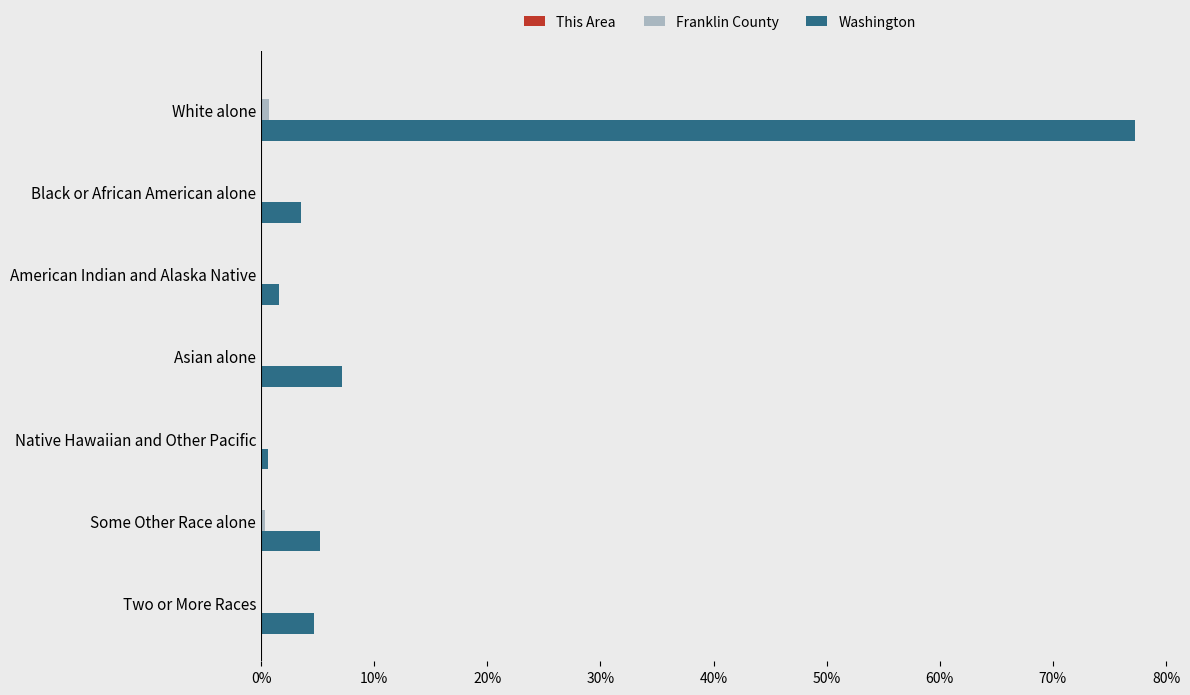

Where is Washington nearest to the value 38?

Asian alone